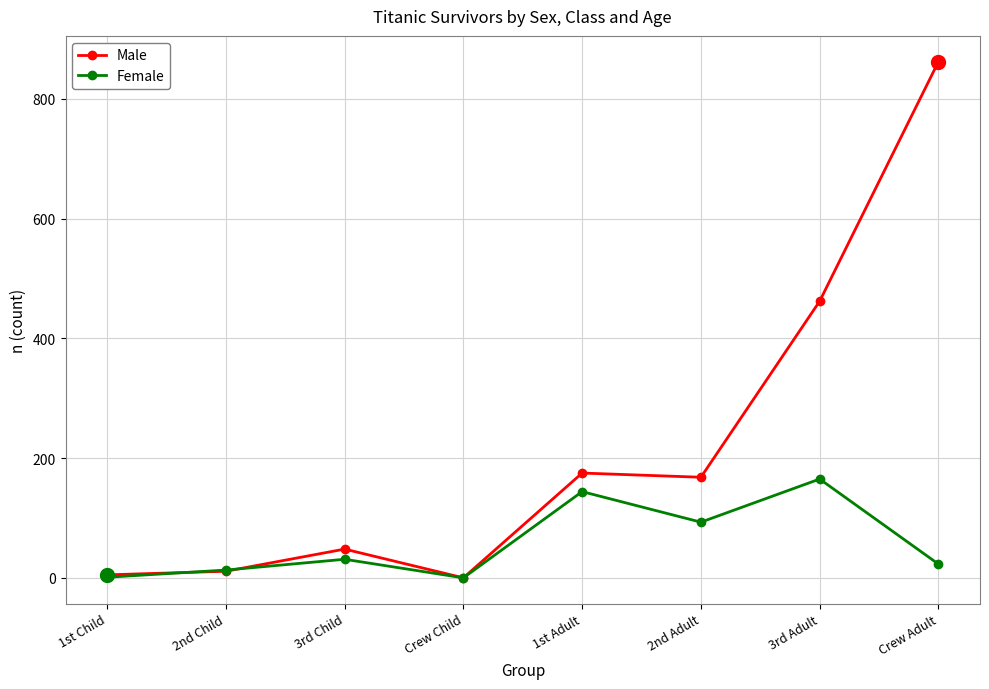

Which series changed the most between 1st Child and Crew Adult?

Male